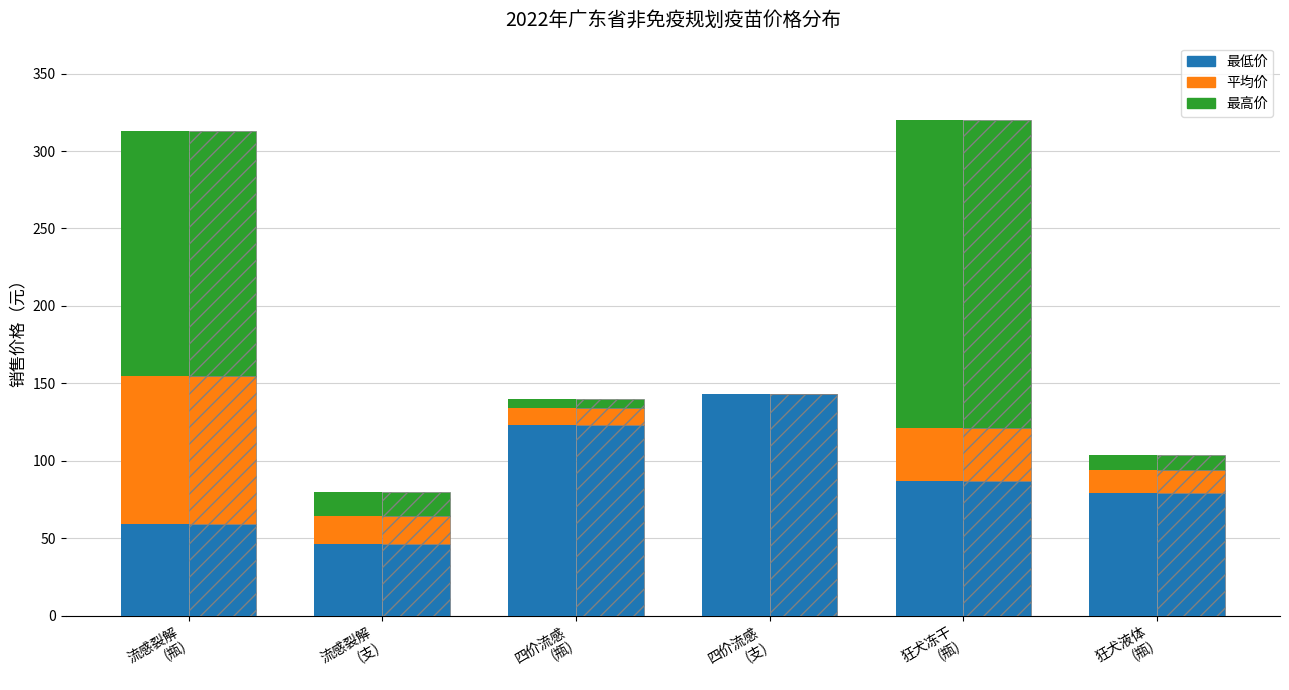

Which series changed the most between 狂犬冻干
(瓶) and 狂犬液体
(瓶)?

最高价